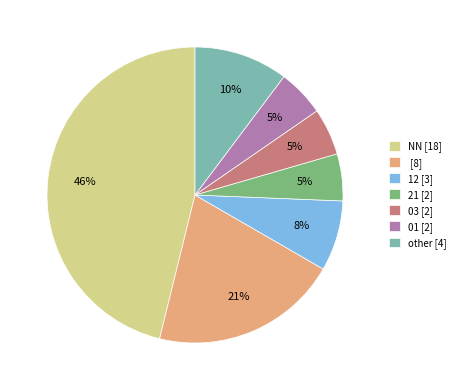

Approximately how many times larger is the value at other [4] compared to [8]?

0.5